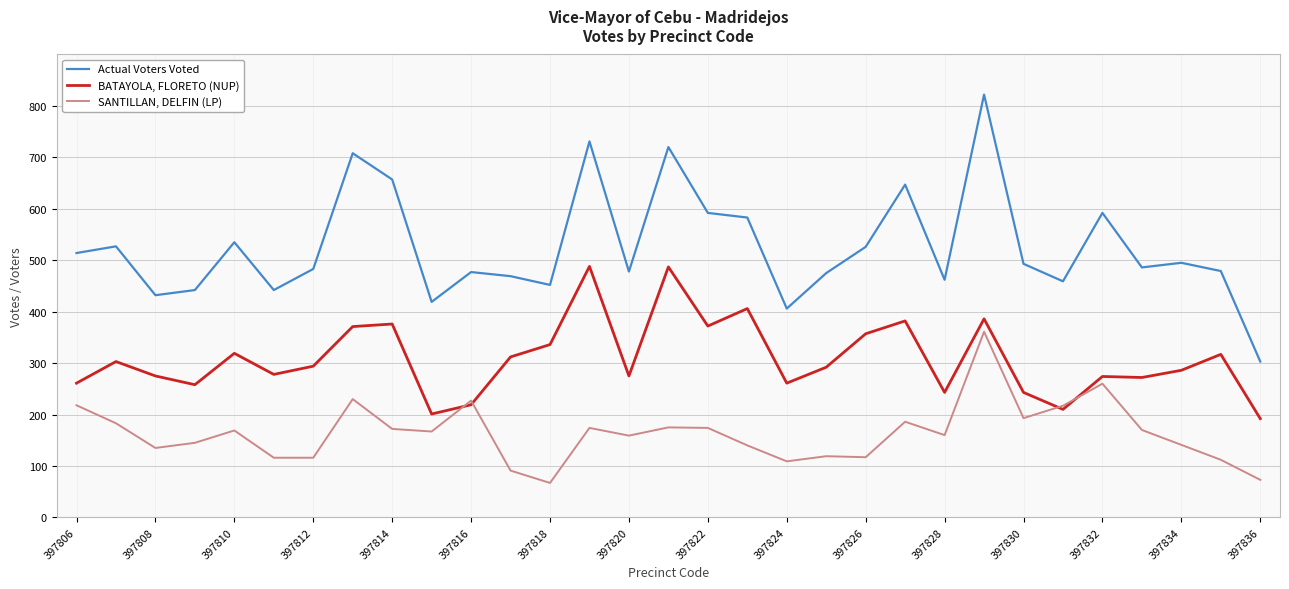

Which series has the widest spread of values?

Actual Voters Voted